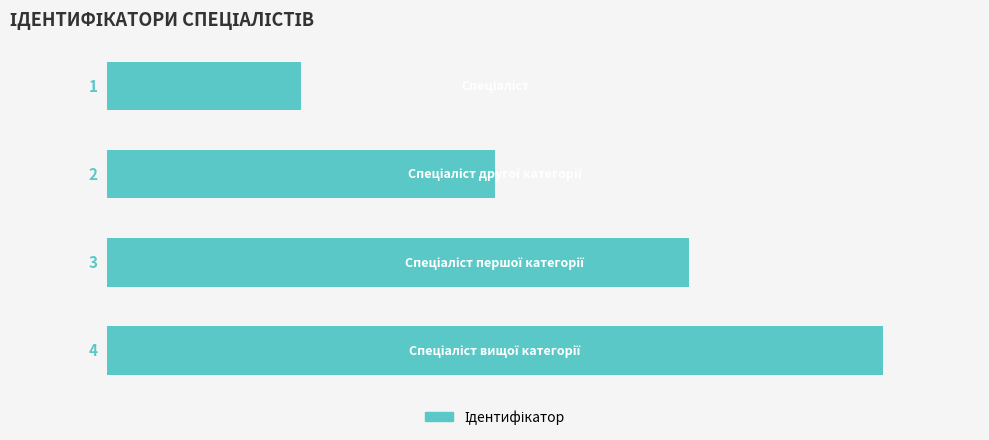

What is the sum of all values?

10